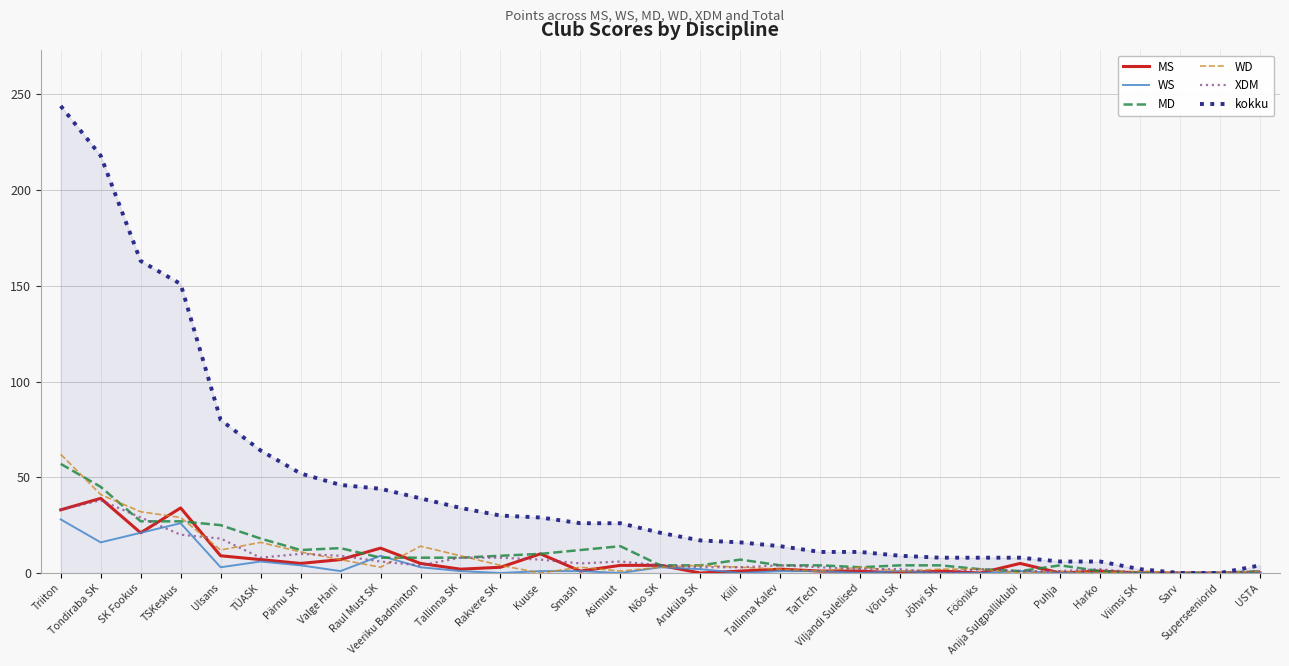

Which series has the widest spread of values?

kokku